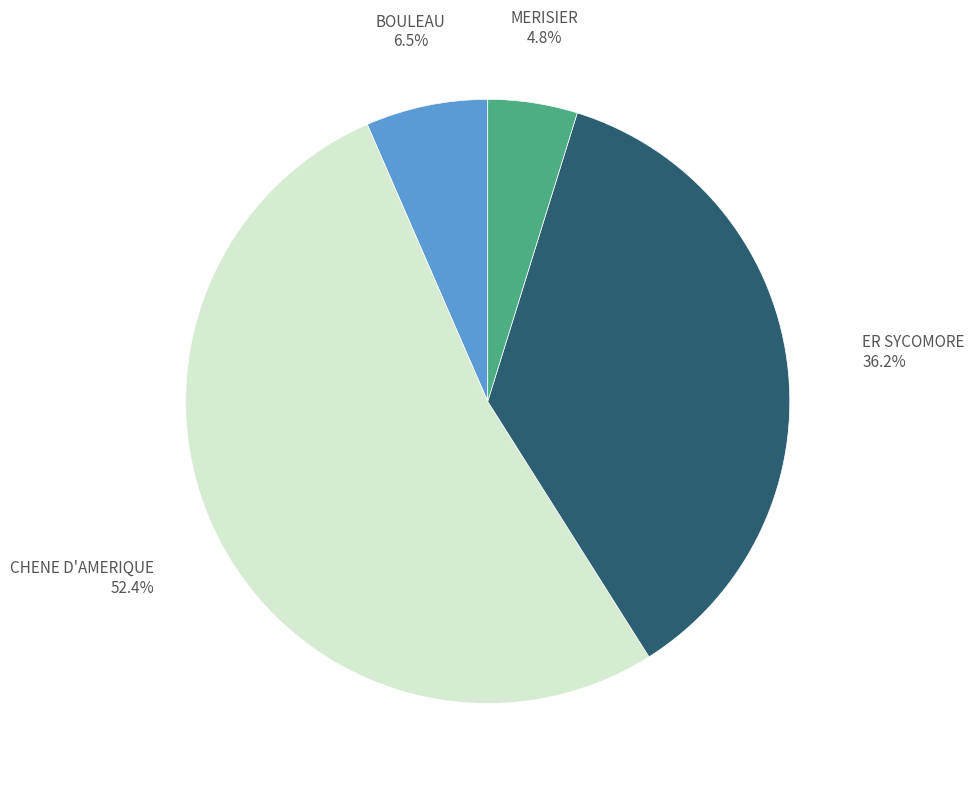

Which slice is the largest?

CHENE D'AMERIQUE